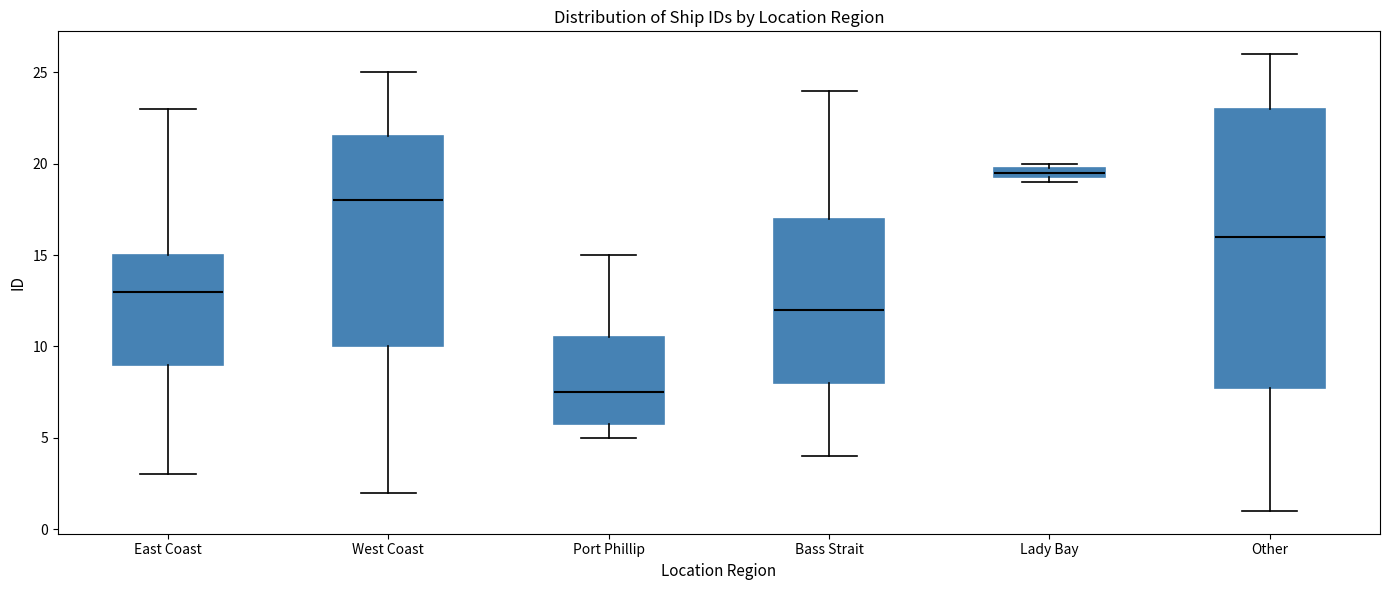

Comparing the boxes themselves (not the whiskers), which one is the tallest?

Other